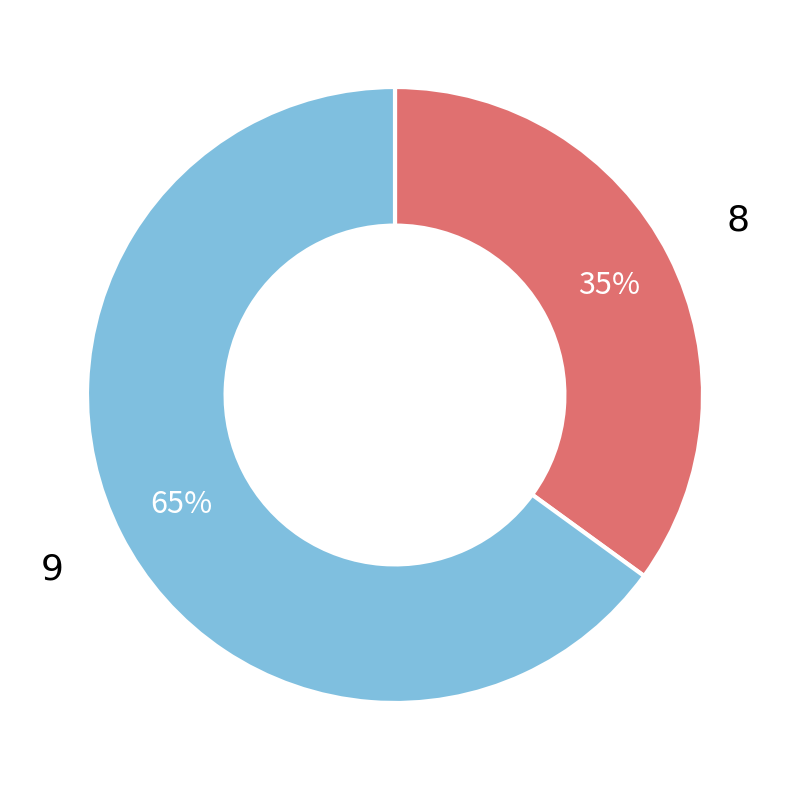

Is there a majority slice in this chart?

Yes